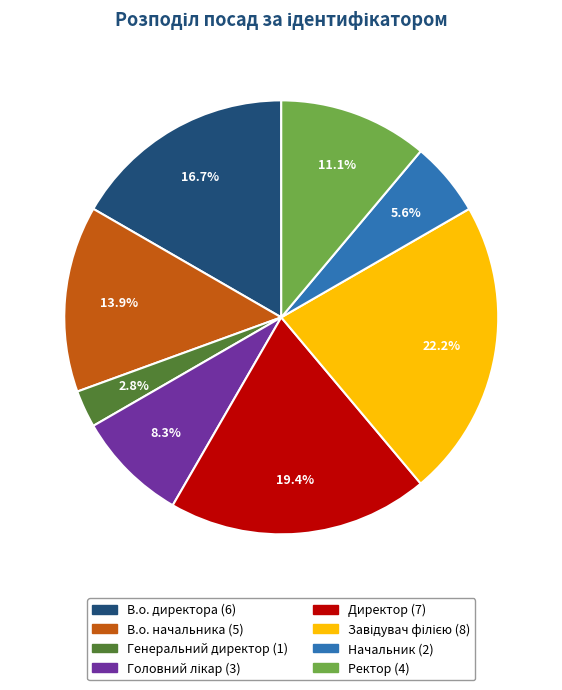

Does В.о. директора represent more than half of the total?

No